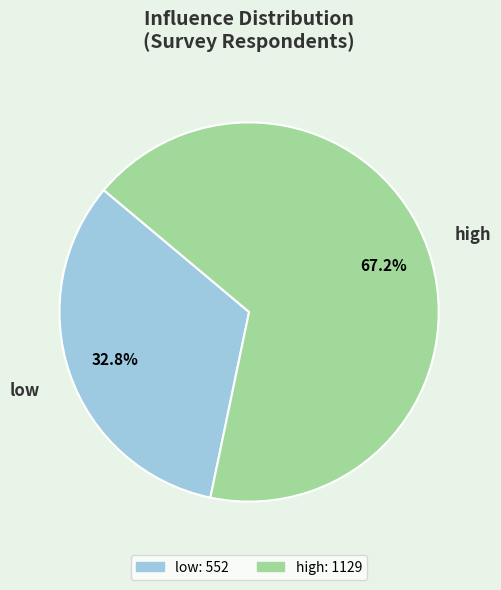

To the nearest percent, what is the combined percentage of high and low?

100%